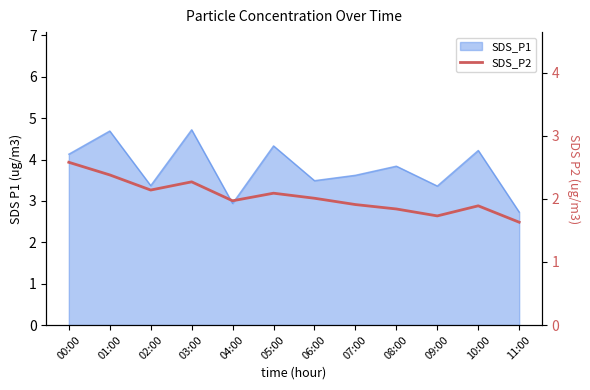

True or false: there are more than 1 points higher than both neighbors.

True